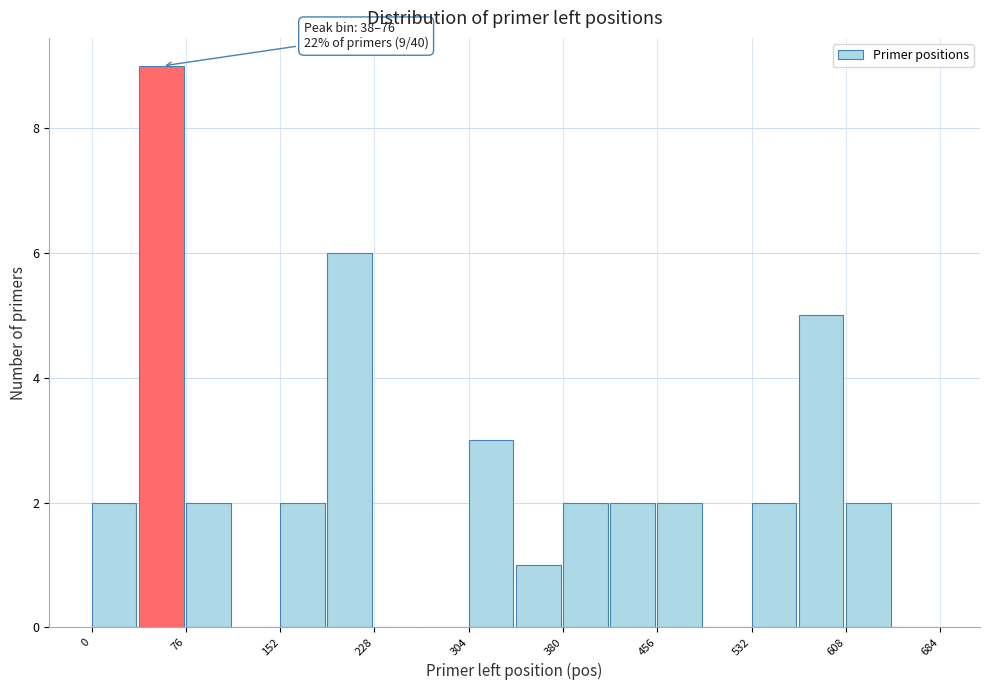

Around what value on the x-axis is the tallest bar? Give the approximate position of its centre, as read against the axis.

60